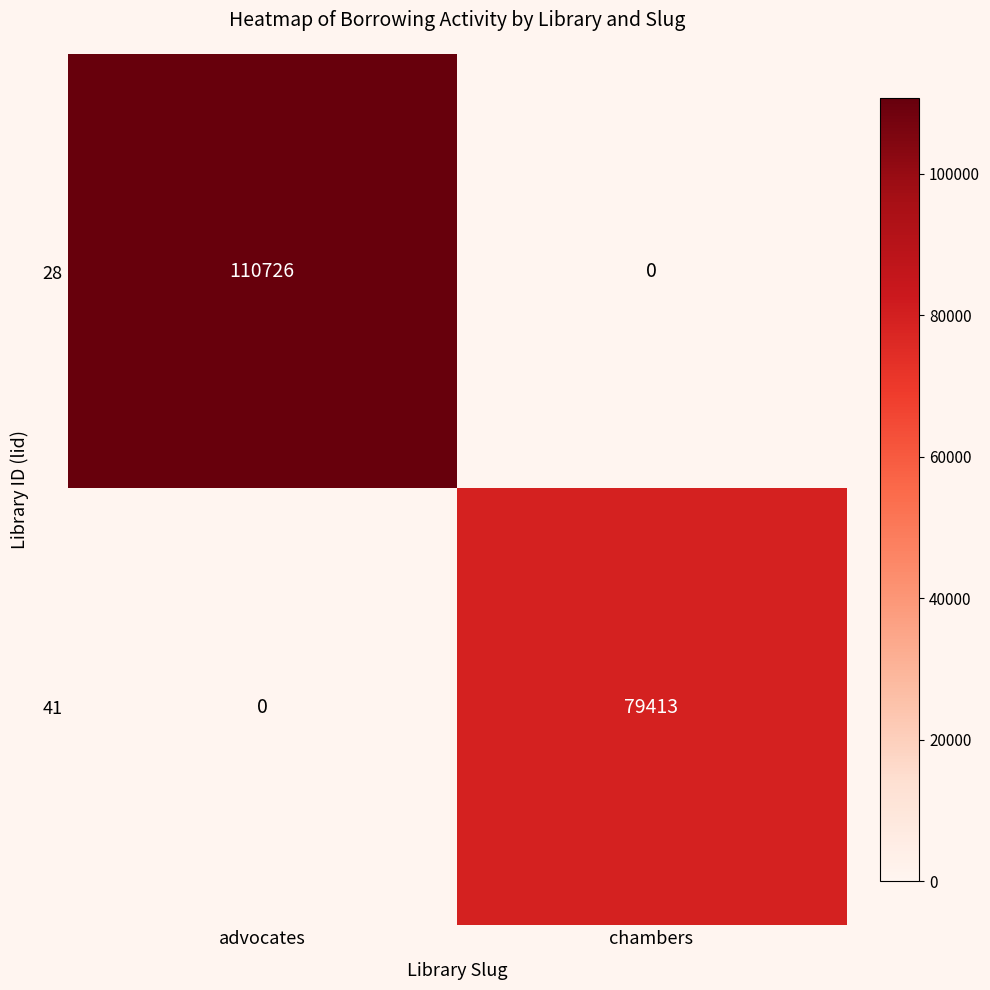

What is the difference between the highest and lowest values at advocates?

110726